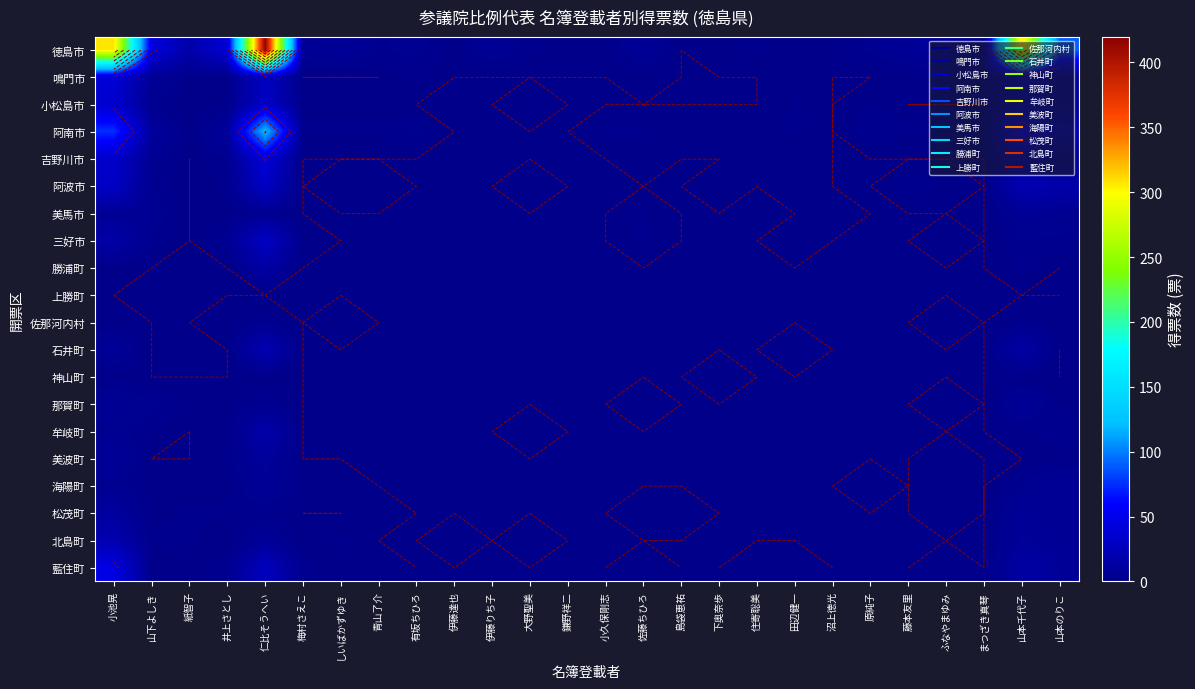

How many series are shown in this chart?

20